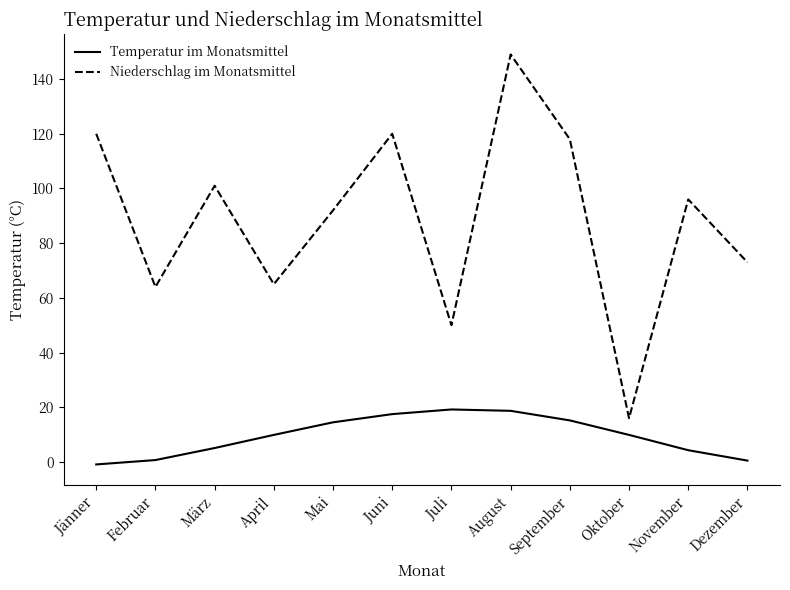

At Mai, list the series in order from largest to smallest.

Niederschlag im Monatsmittel, Temperatur im Monatsmittel